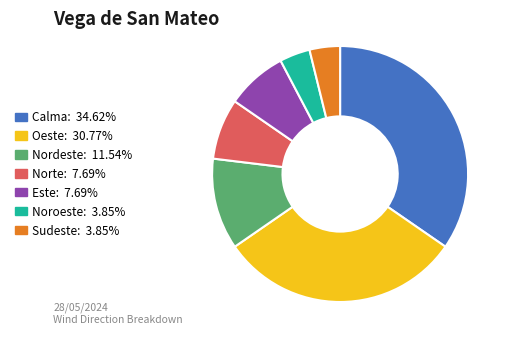

Combined, do Noroeste and Calma account for over 50%?

No